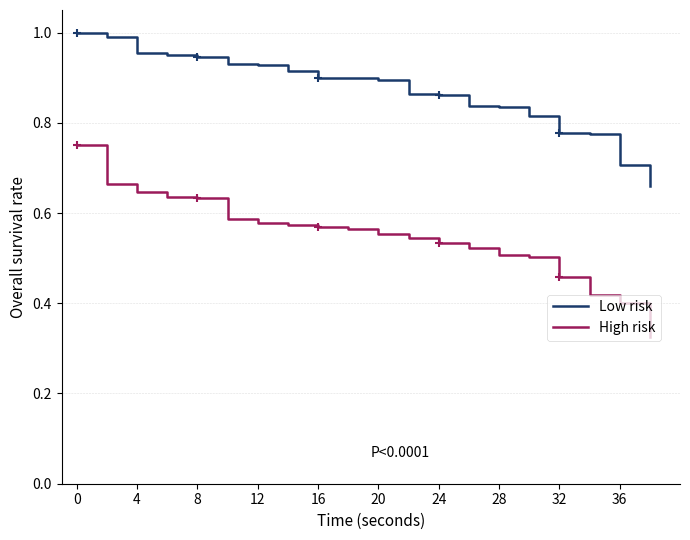

List the series in order of their peak value, lowest first.

High risk, Low risk